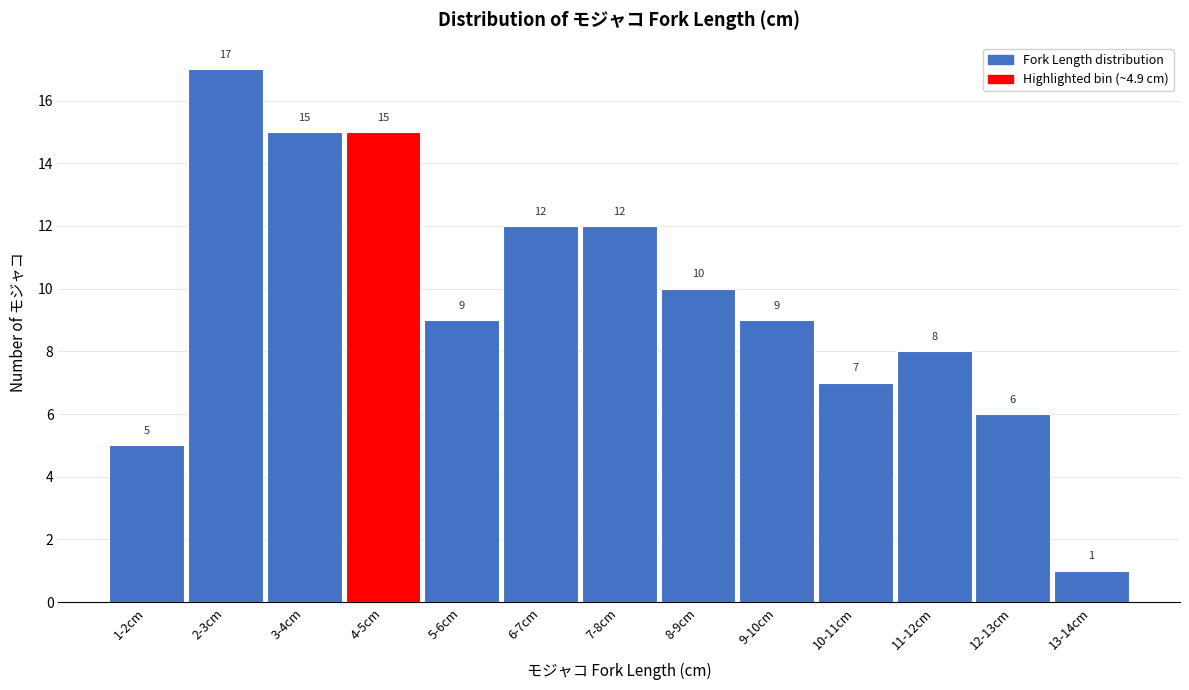

Reading left to right, extract all data points from this chart.

1-2cm=5	2-3cm=17	3-4cm=15	4-5cm=15	5-6cm=9	6-7cm=12	7-8cm=12	8-9cm=10	9-10cm=9	10-11cm=7	11-12cm=8	12-13cm=6	13-14cm=1